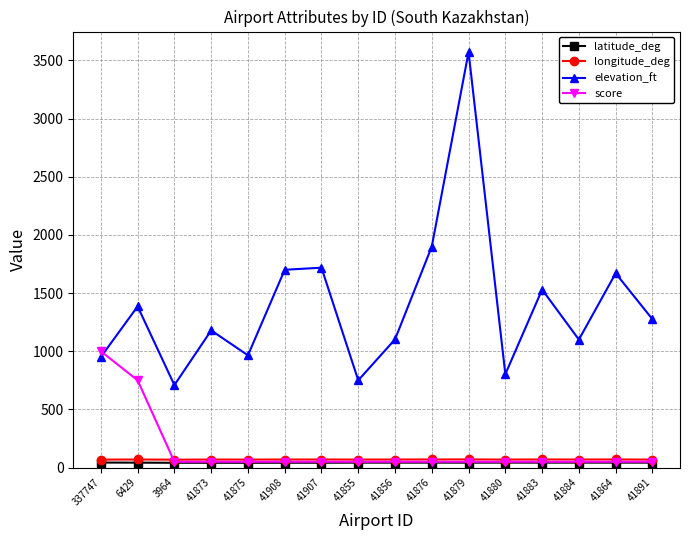

What is the minimum value shown in the chart?

41.1